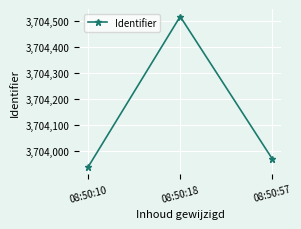

True or false: the data shows 3703941 at 08:50:10.

True